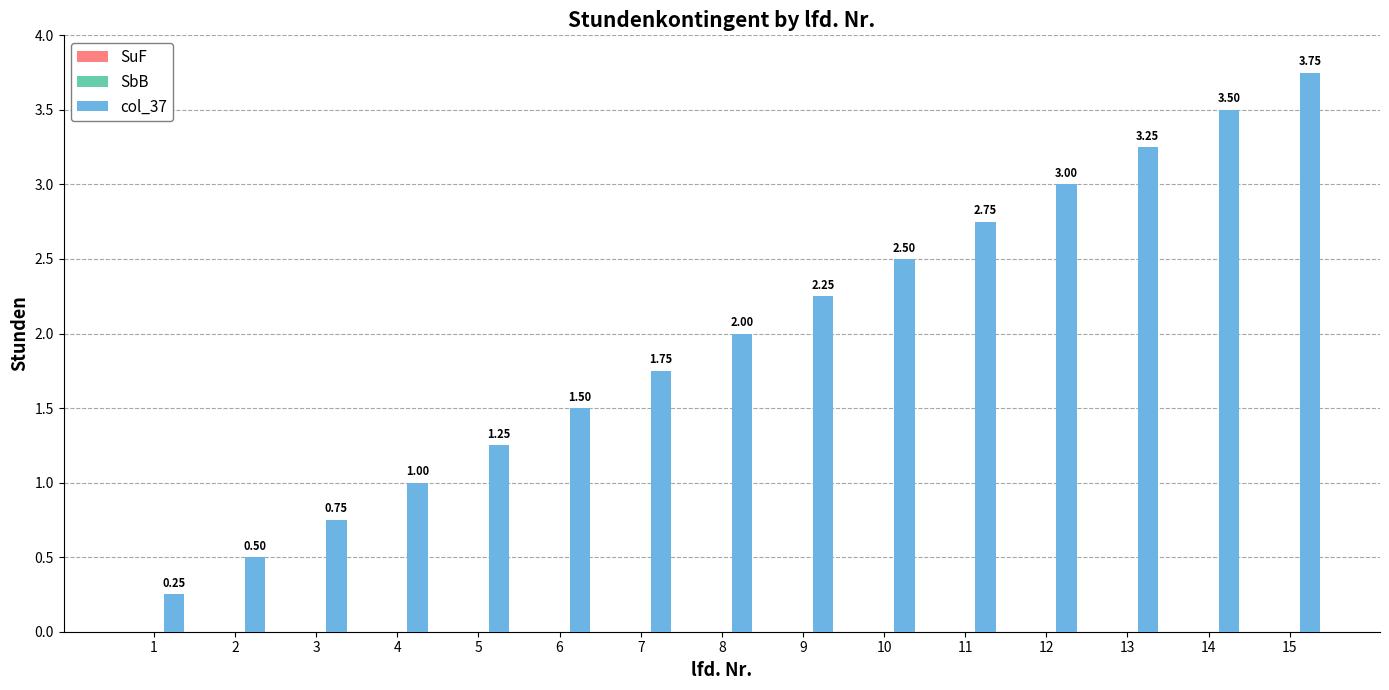

Rank the categories by value from lowest to highest.

1, 2, 3, 4, 5, 6, 7, 8, 9, 10, 11, 12, 13, 14, 15